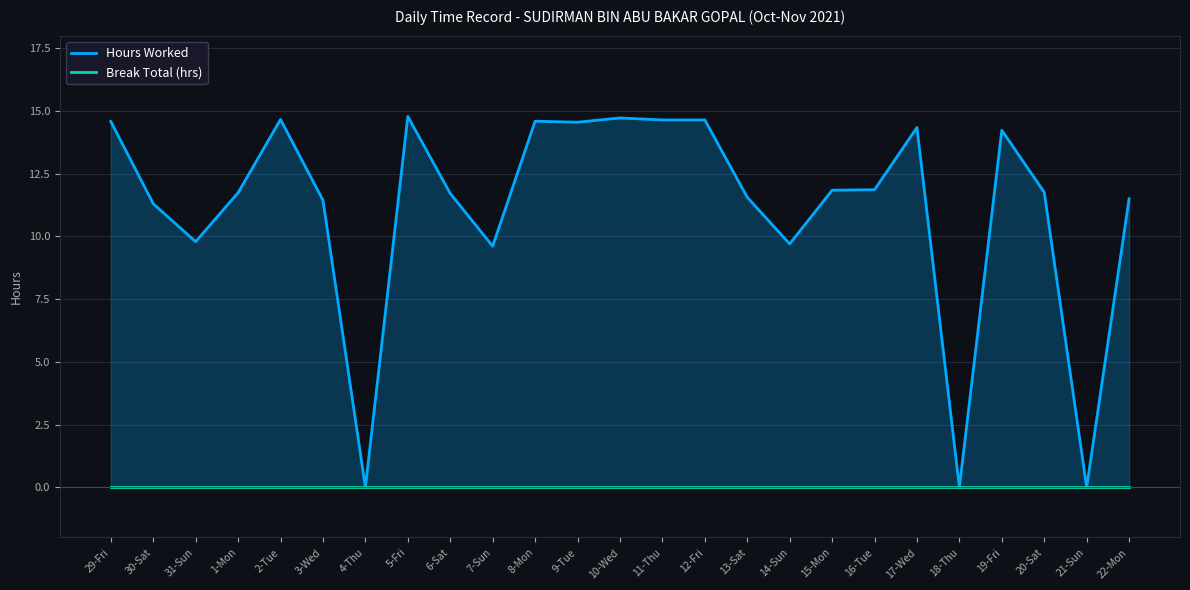

What is the difference between the maximum and minimum values in the Hours Worked series?

14.8